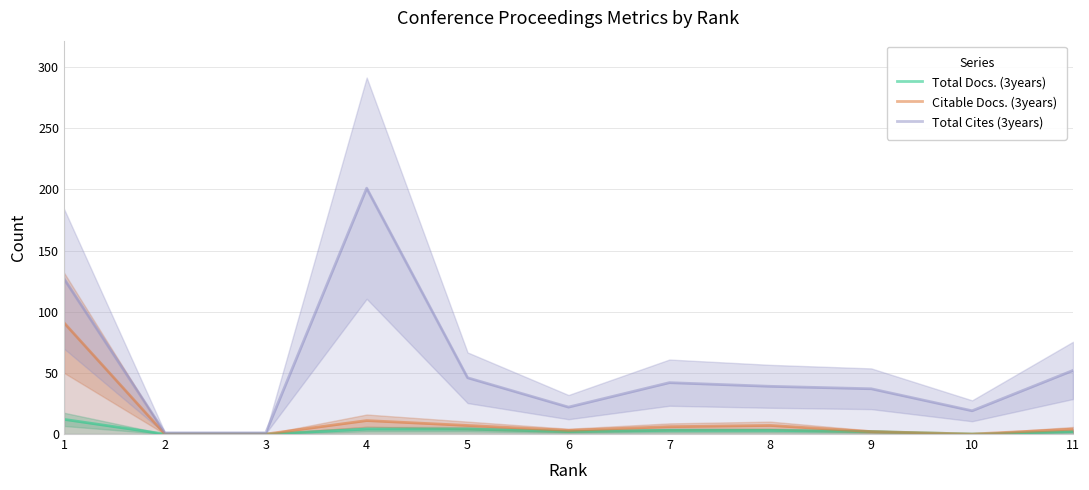

At which label does Total Cites (3years) reach its minimum?

2